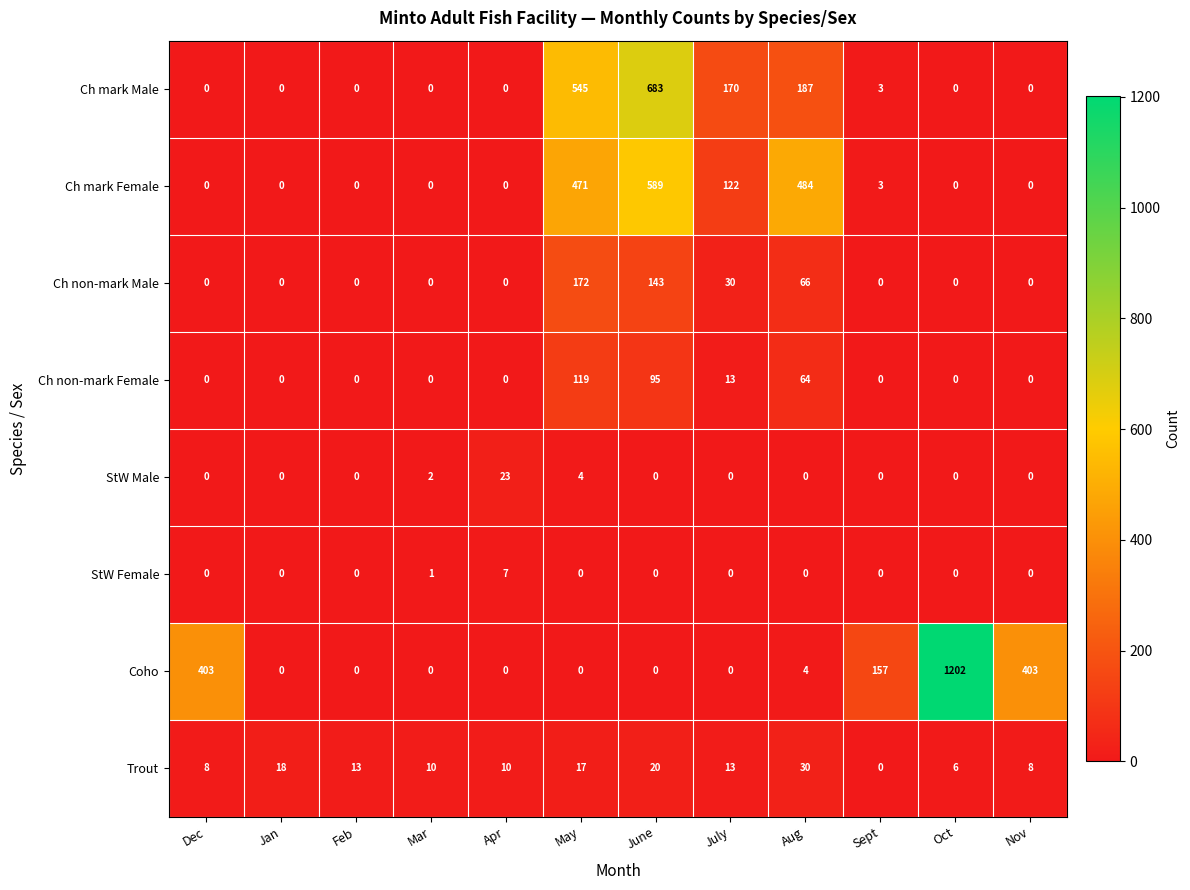

True or false: Coho has a value of 0 at Feb.

True